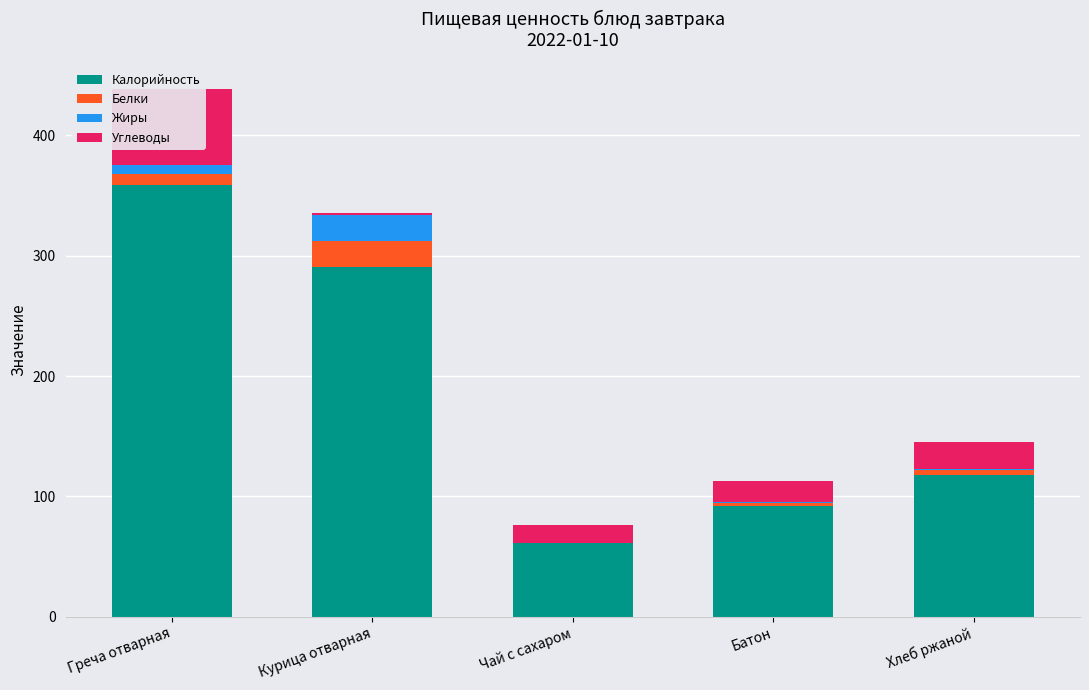

Where does the Калорийность series first go above 118?

Греча отварная